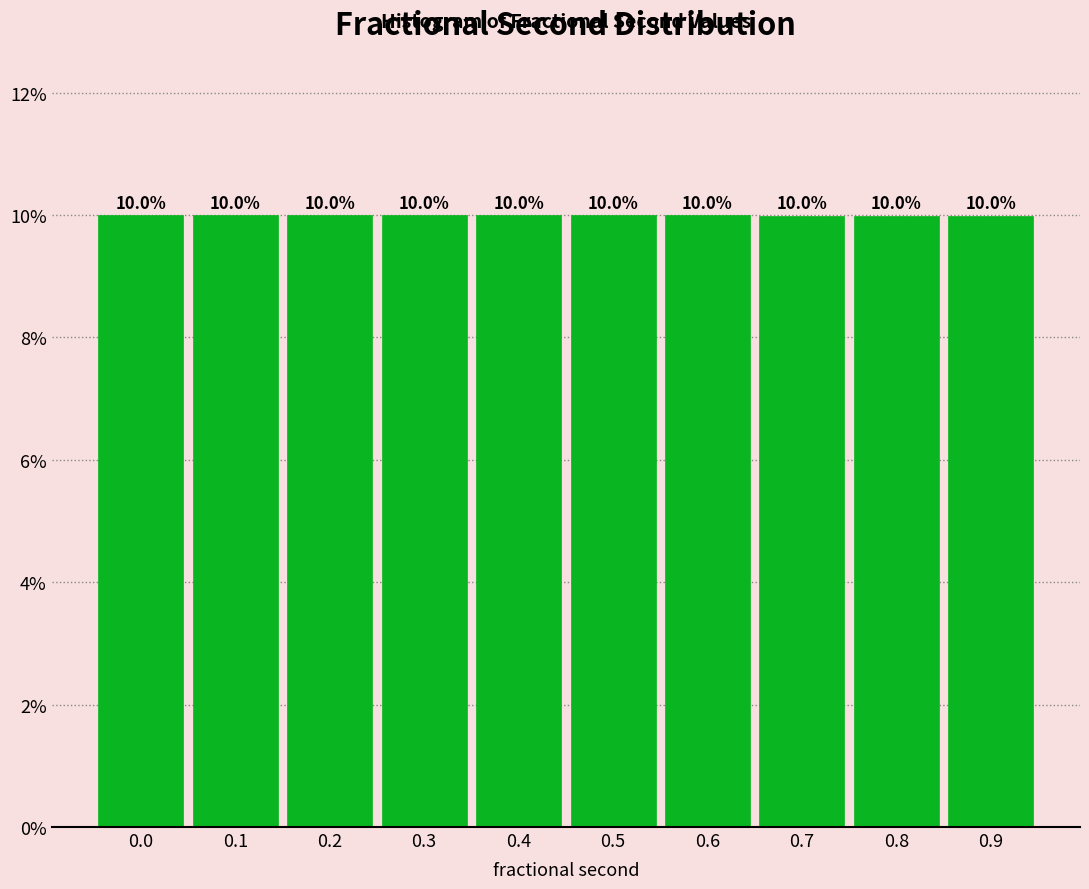

Reading right to left, extract all data points from this chart.

0.9=10.0	0.8=10.0	0.7=10.0	0.6=10.0	0.5=10.0	0.4=10.0	0.3=10.0	0.2=10.0	0.1=10.0	0.0=10.0